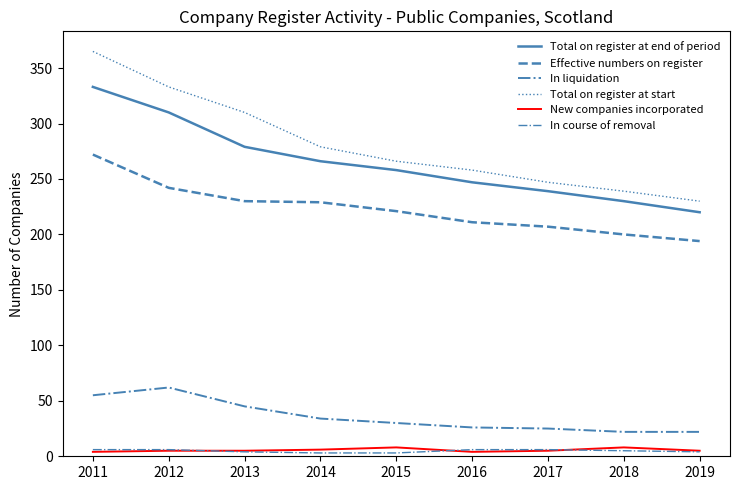

What is the sum of the In liquidation values at 2019 and 2016?

48